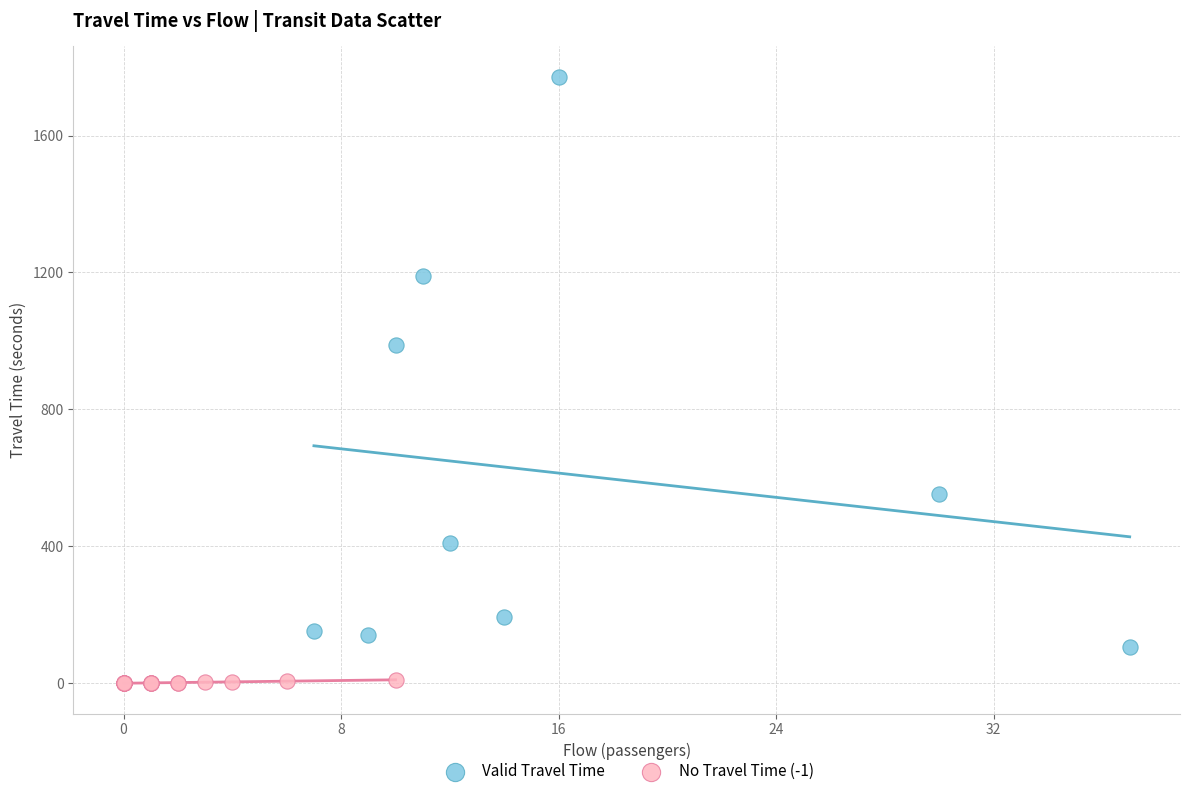

Which series has the widest spread of Y values?

Valid Travel Time